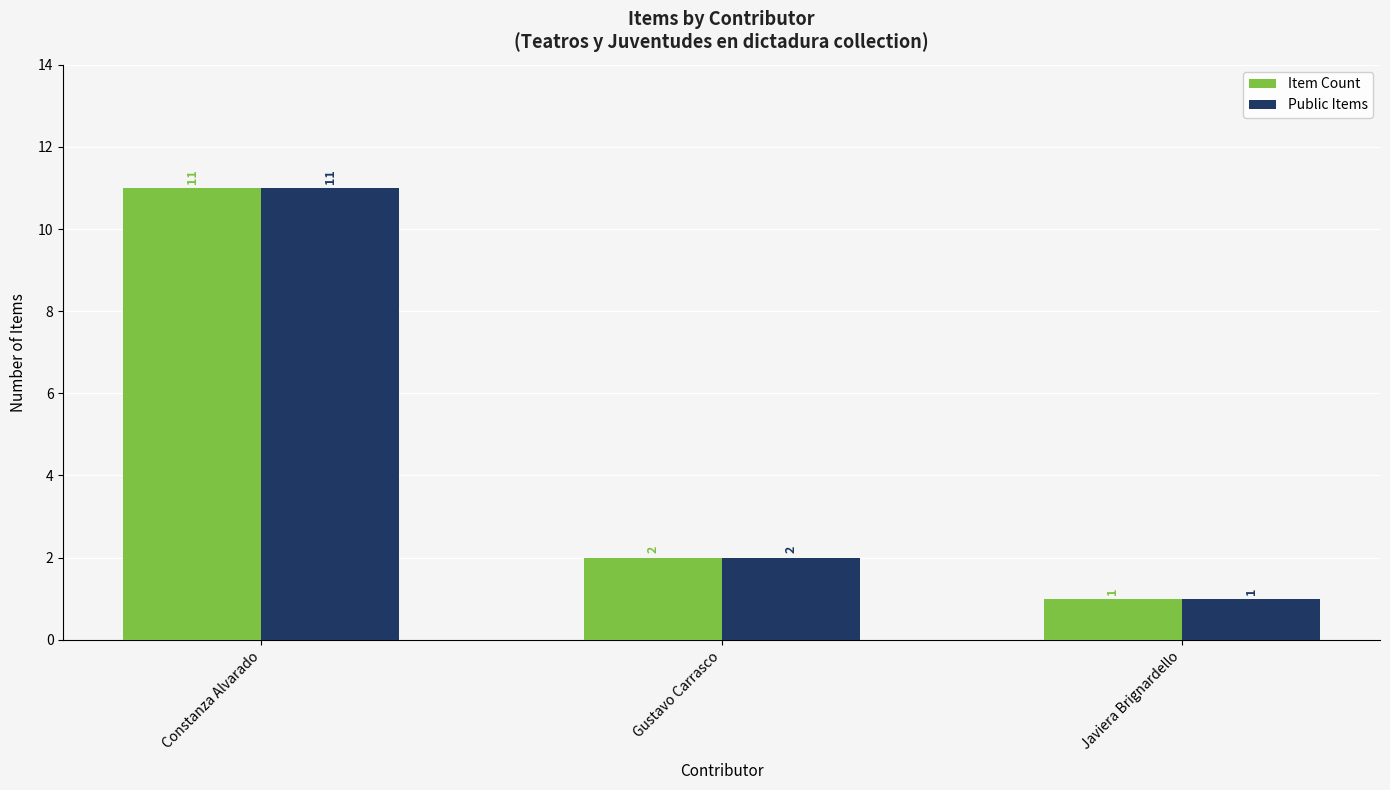

What is the greatest value displayed?

11